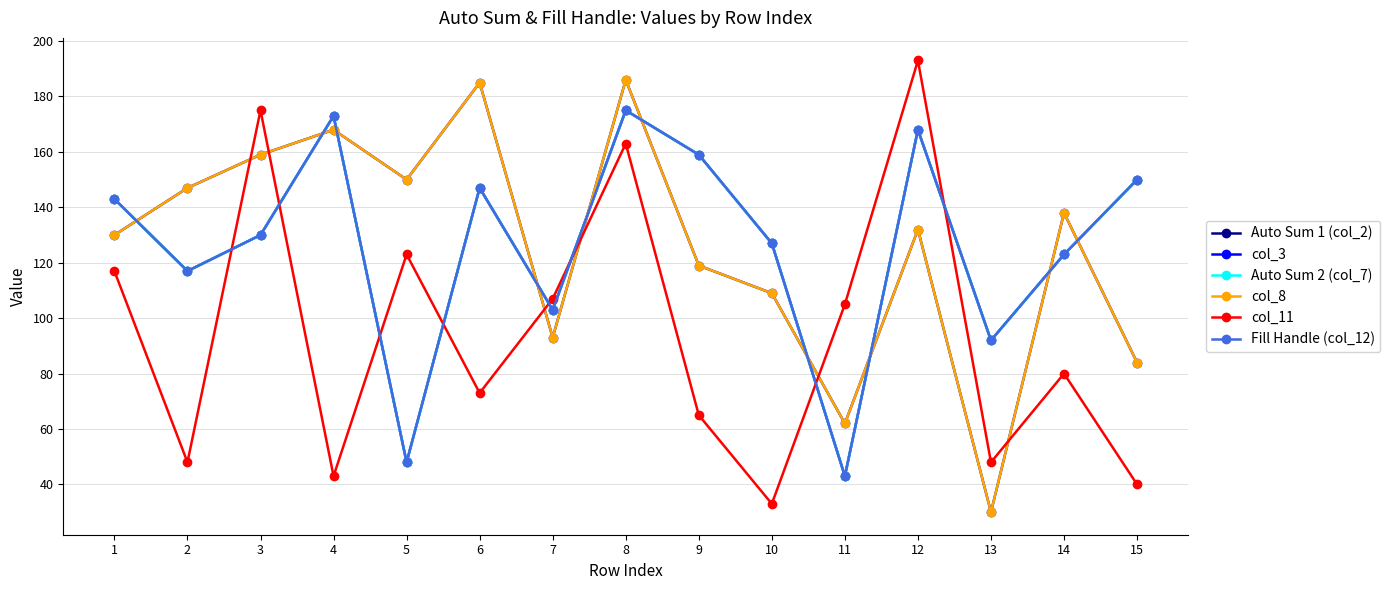

What is the average value of the col_8 series?

126